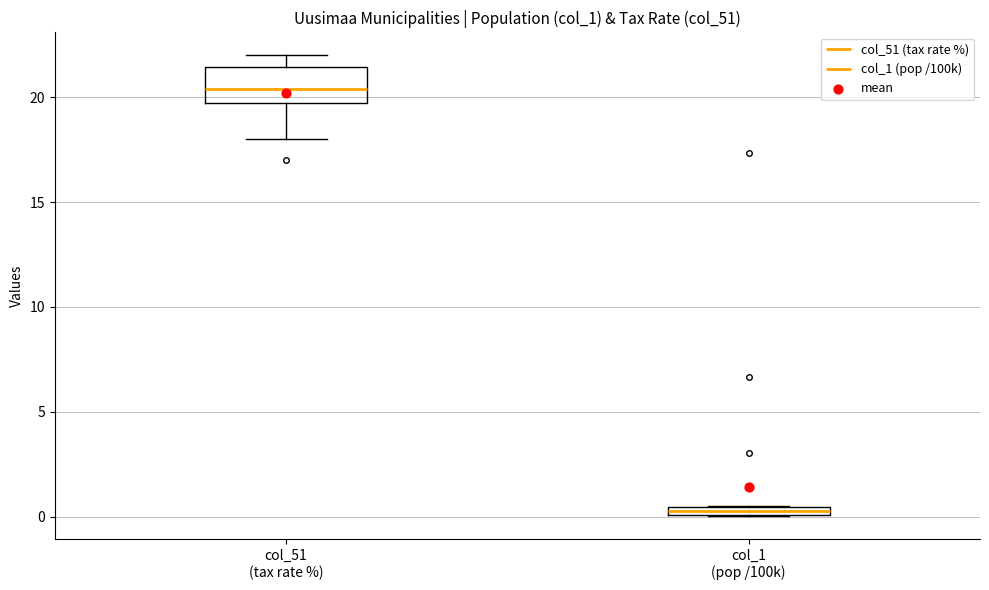

Which box has the lowest median line?

col_1 (pop /100k)